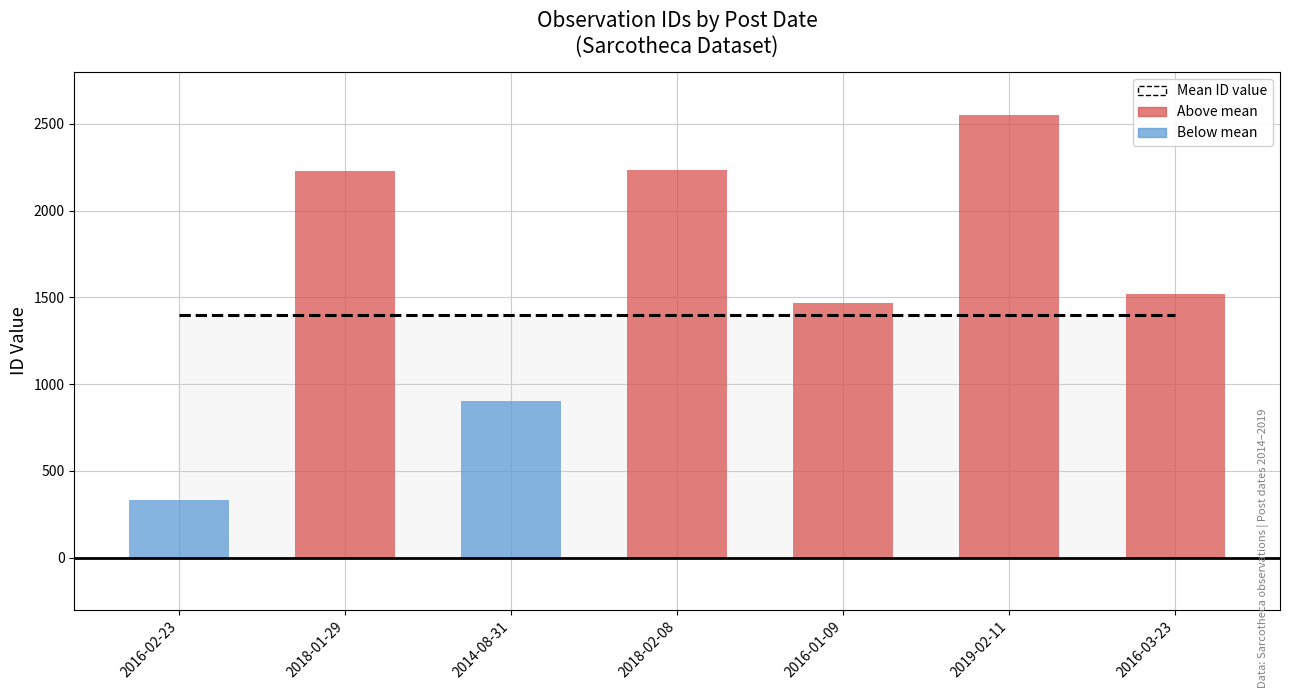

What is the change in value from 2014-08-31 to 2019-02-11?

+1649